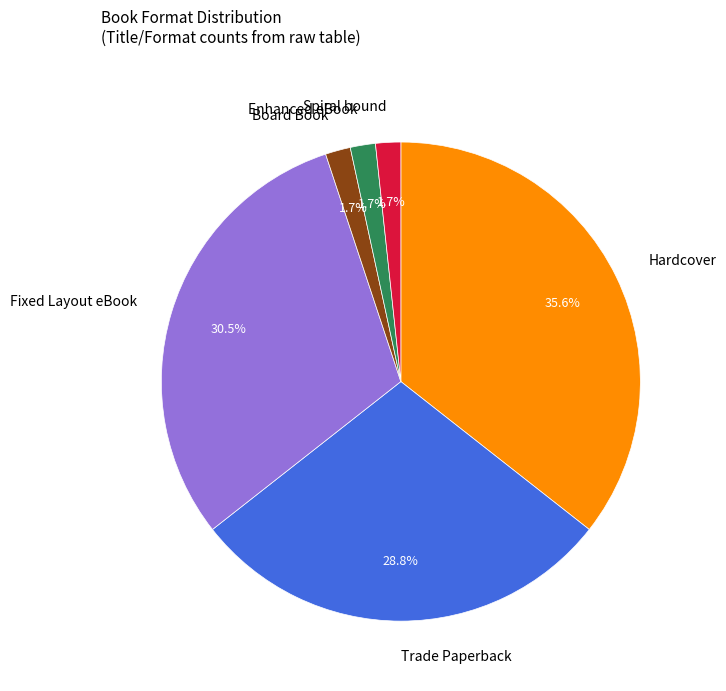

Does any single category account for the majority?

No